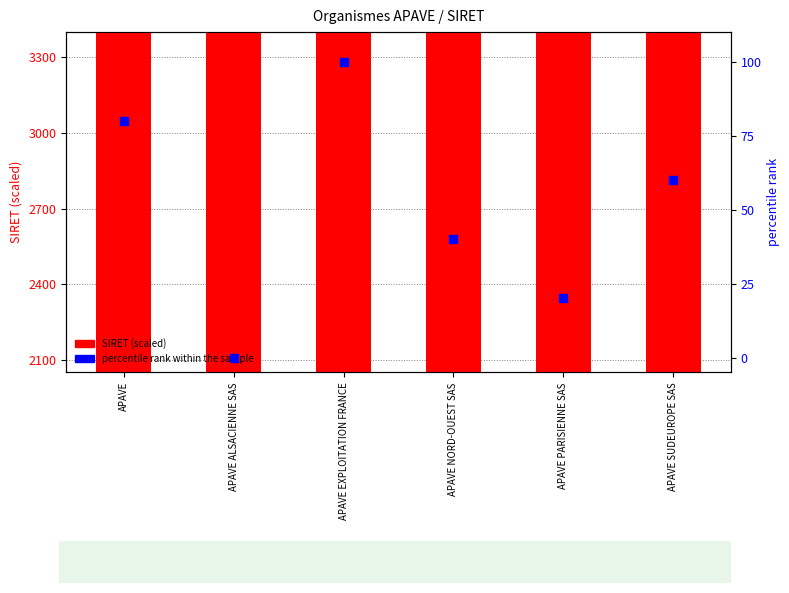

Which series has the largest total across all categories?

SIRET (scaled)